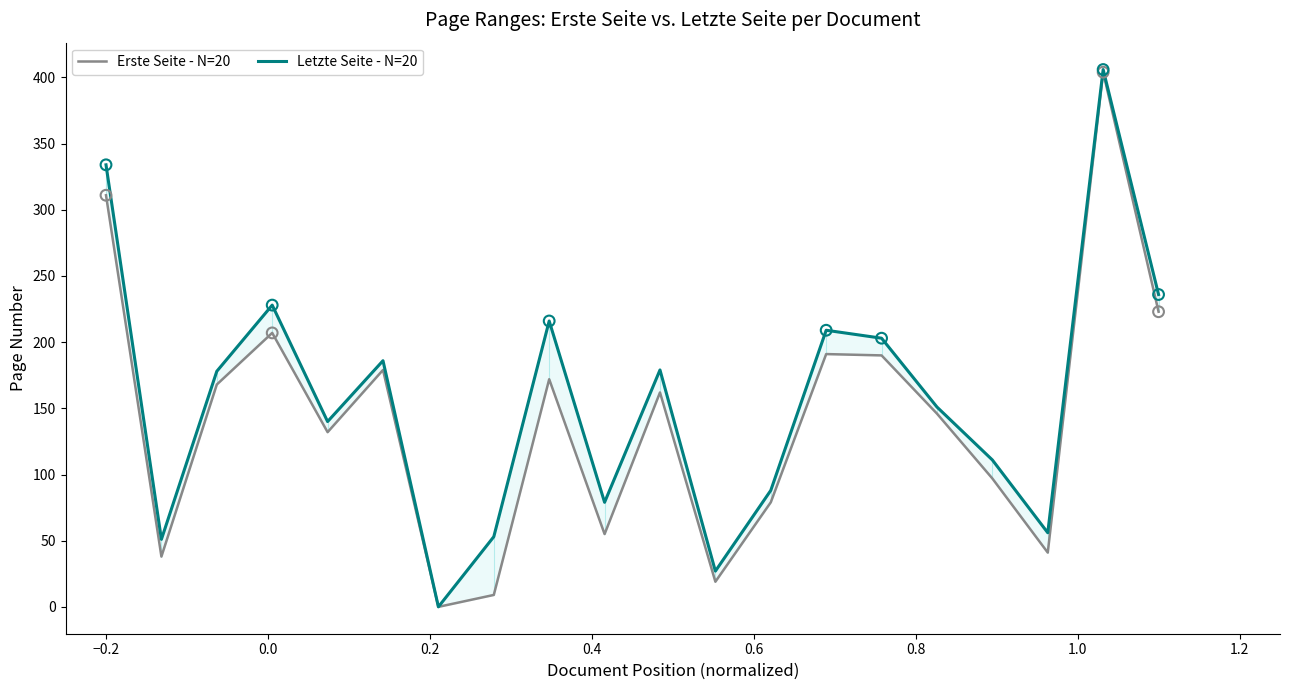

Which series reaches the minimum Y coordinate?

Erste Seite - N=20